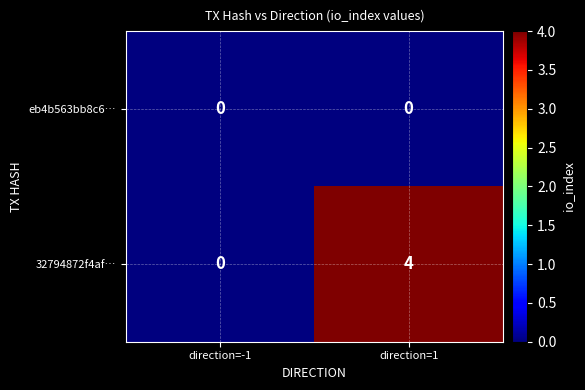

Reading right to left, list all the values displayed in this chart.

eb4b563bb8c6…: 0	0
32794872f4af…: 4	0